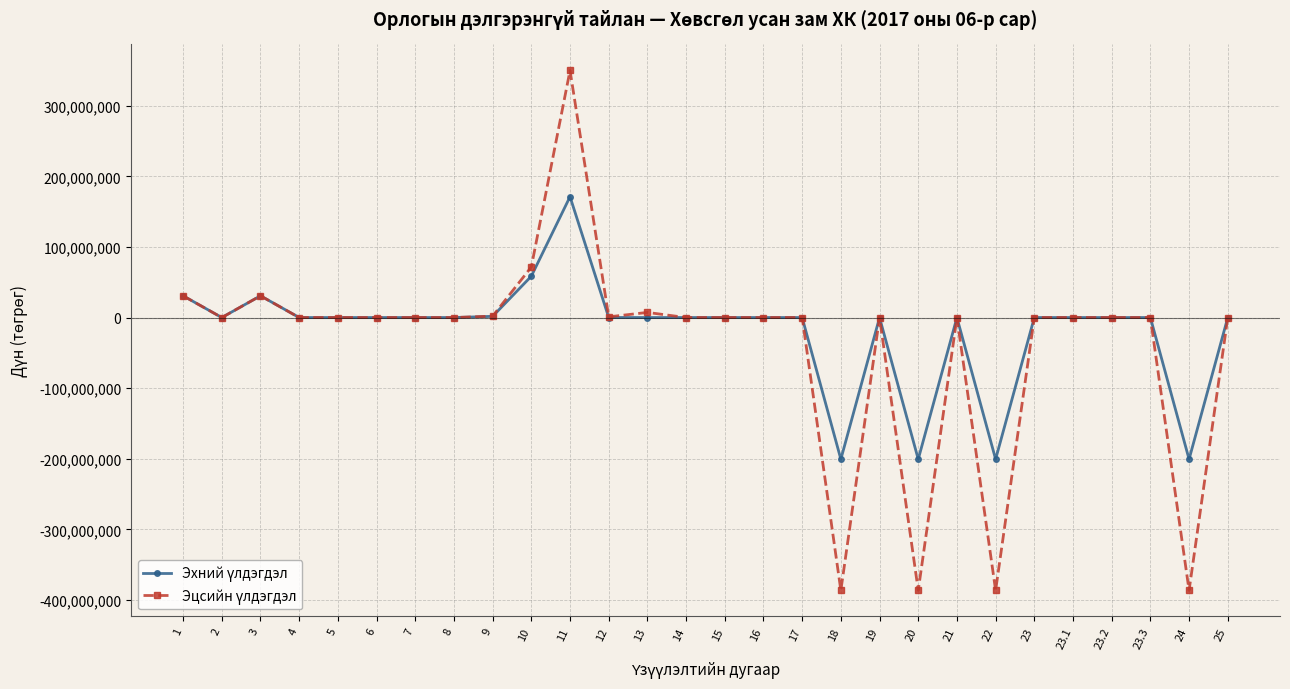

At which category is the sum across all series the highest?

11